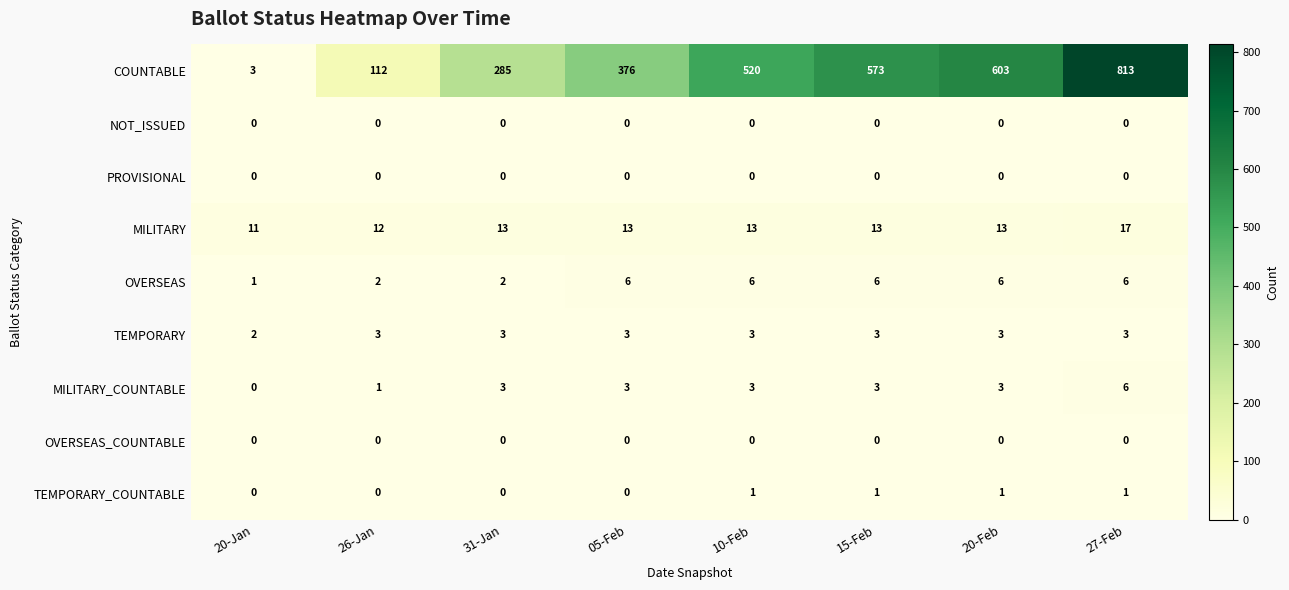

Which series changed the most between 10-Feb and 27-Feb?

COUNTABLE